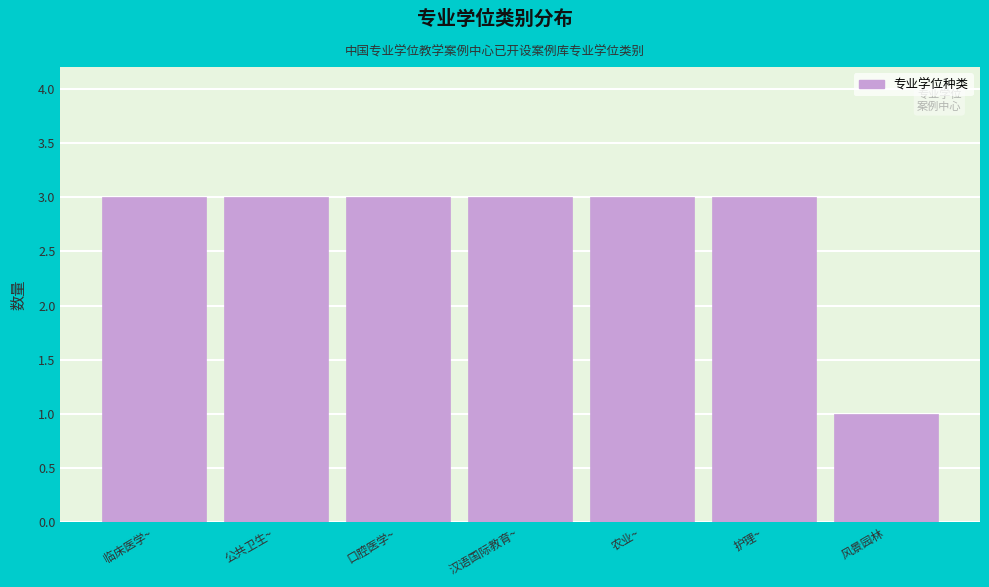

Reading left to right, extract all data points from this chart.

3	3	3	3	3	3	1